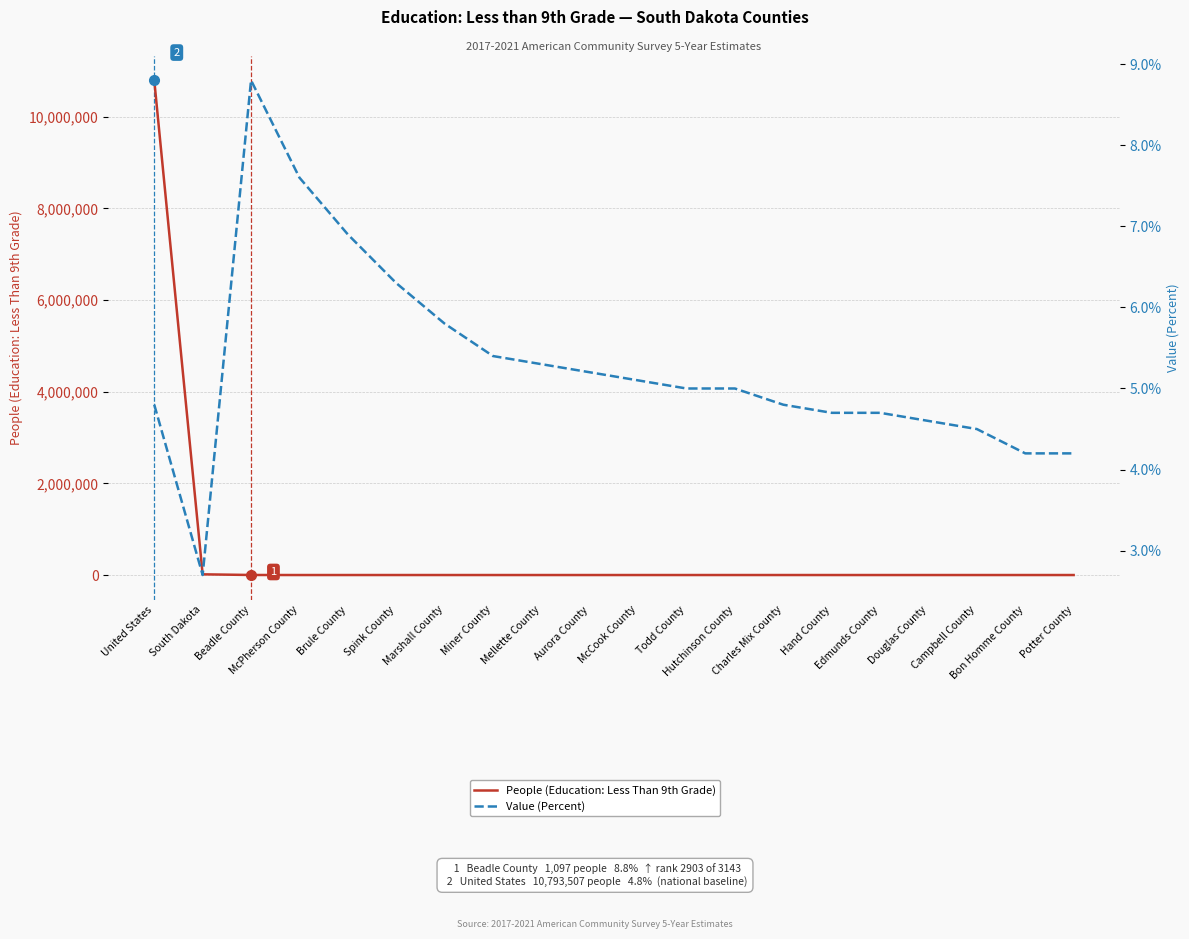

What is the sum of all Value (Percent) values?

105.6